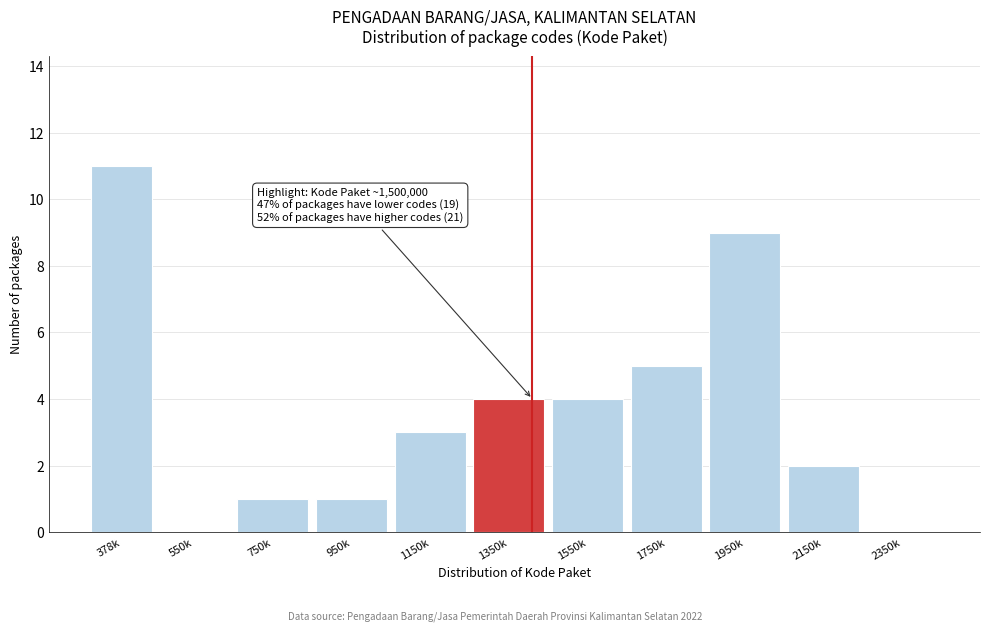

Reading right to left, what are all the values shown in this chart?

2350k=0	2150k=2	1950k=9	1750k=5	1550k=4	1350k=4	1150k=3	950k=1	750k=1	550k=0	378k=11